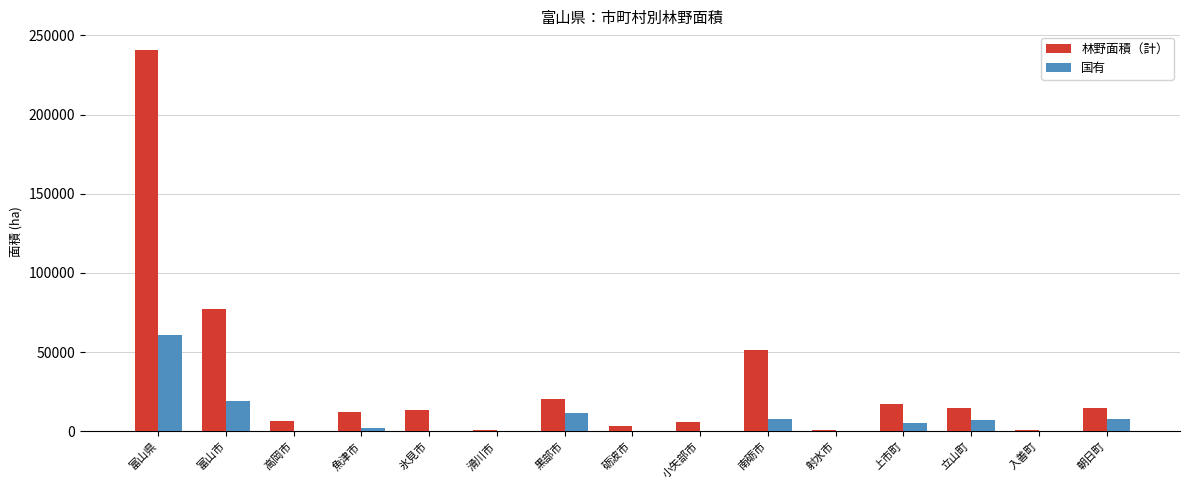

What is the sum of all 国有 values?

121688